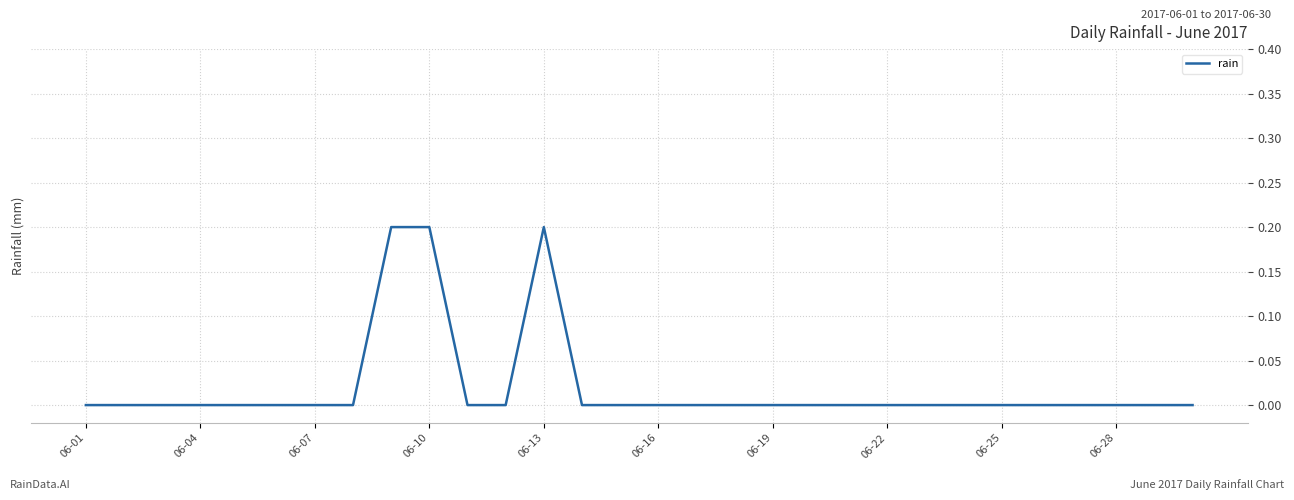

Does the chart display data point markers on the line(s)?

No